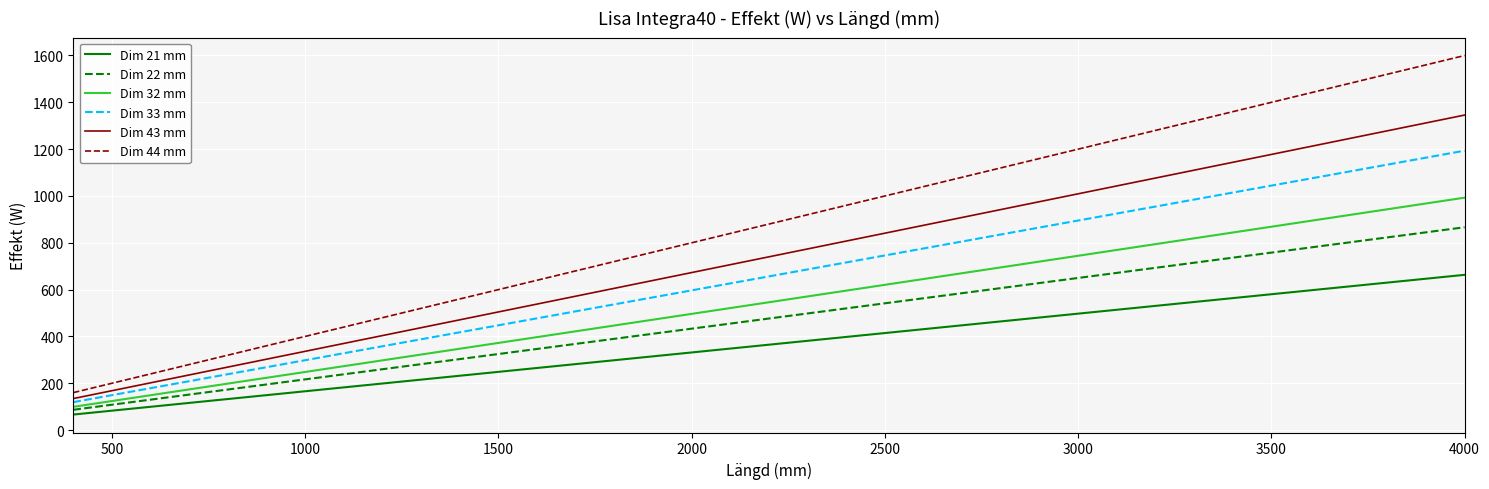

What is the difference between the maximum and minimum values in the Dim 22 mm series?

779.4